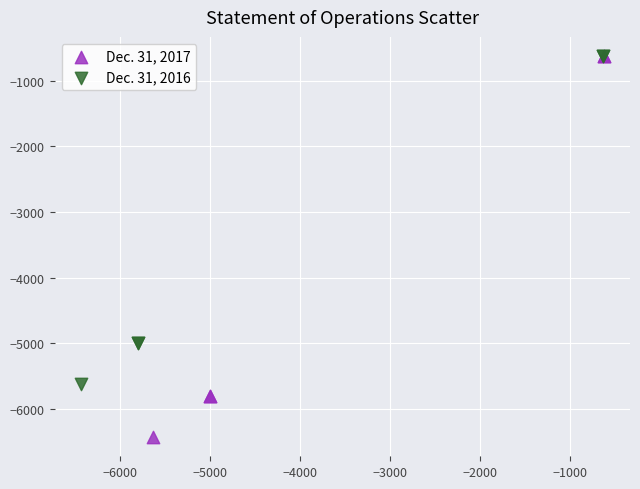

Which series has the widest spread of Y values?

Dec. 31, 2017